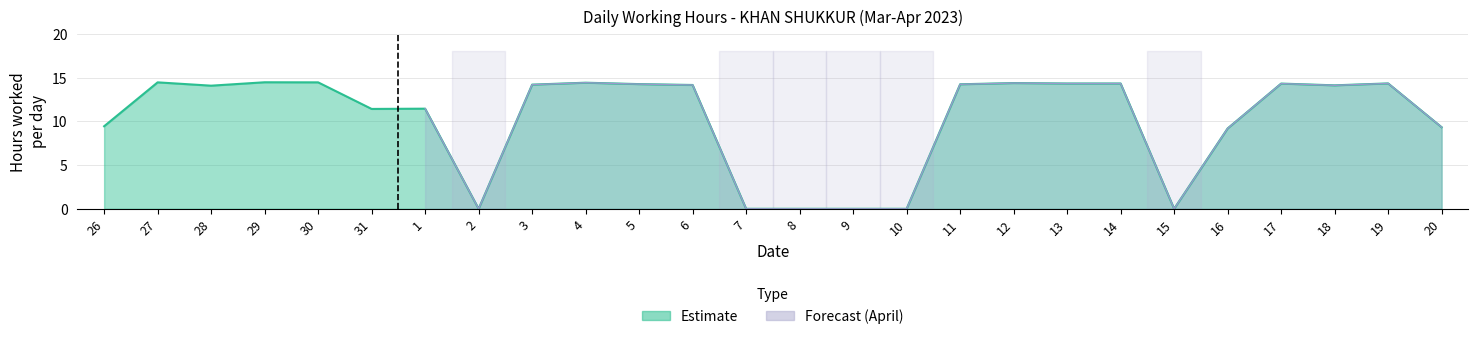

Is it true that the value at 15 is 0.0?

True